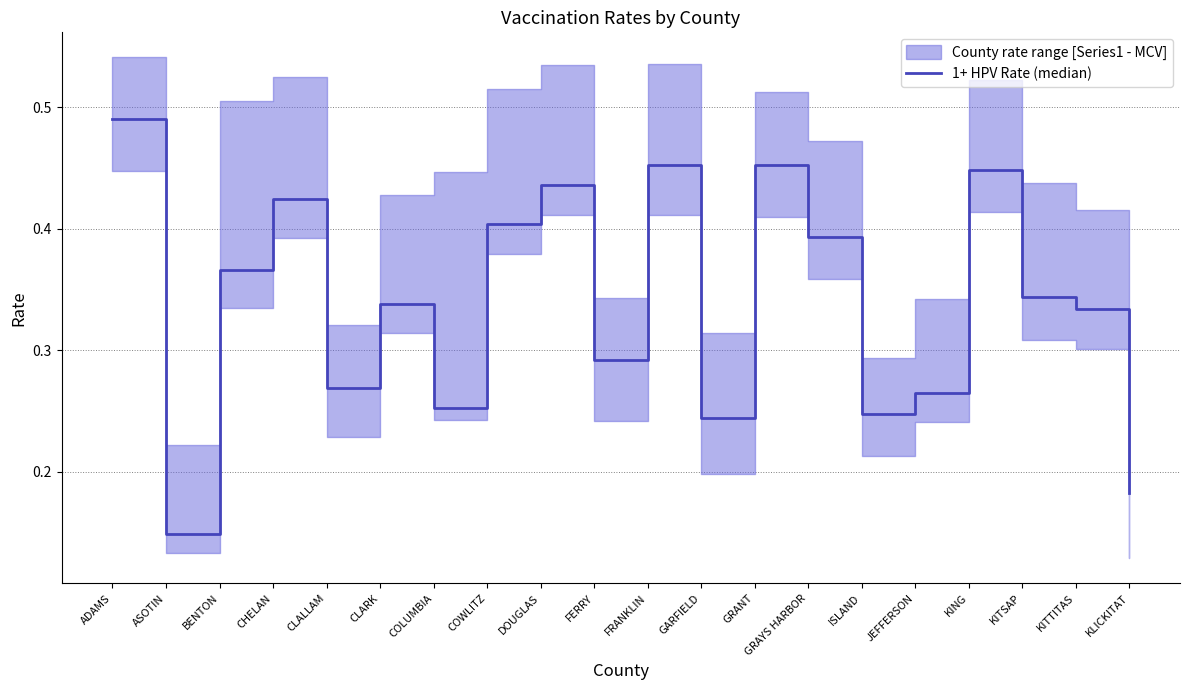

At which category does the data reach its first local peak?

CHELAN